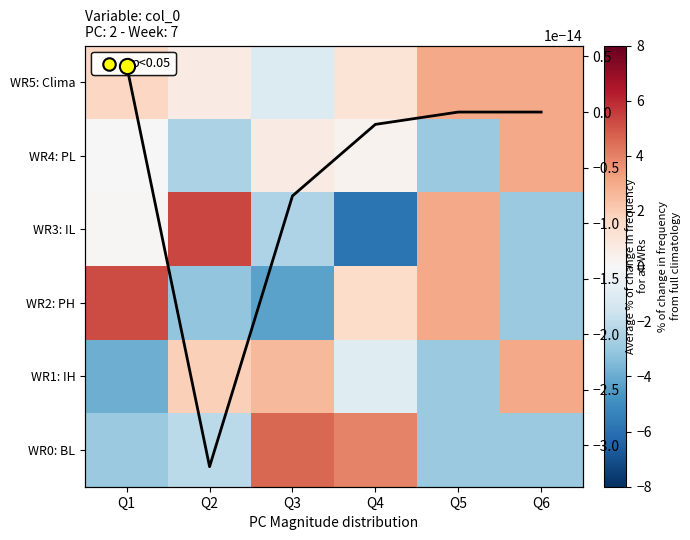

How many series are shown in this chart?

7